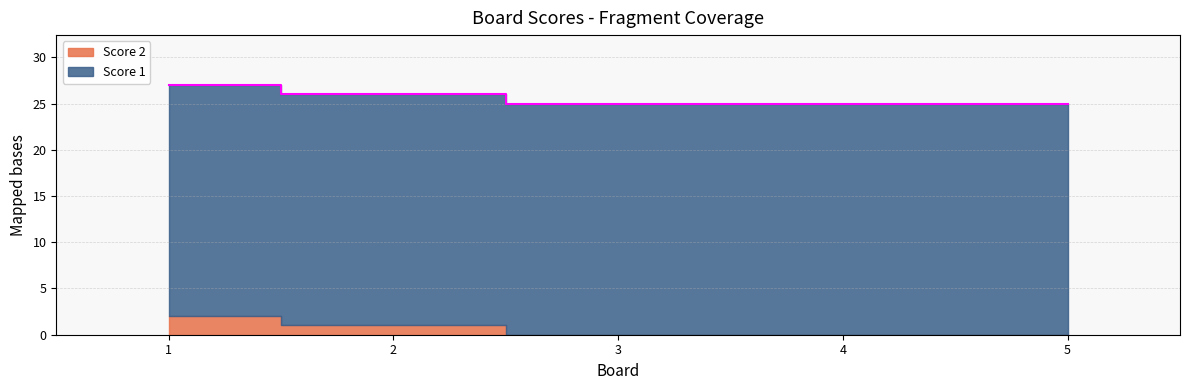

Between 4 and 2, which is larger?

2